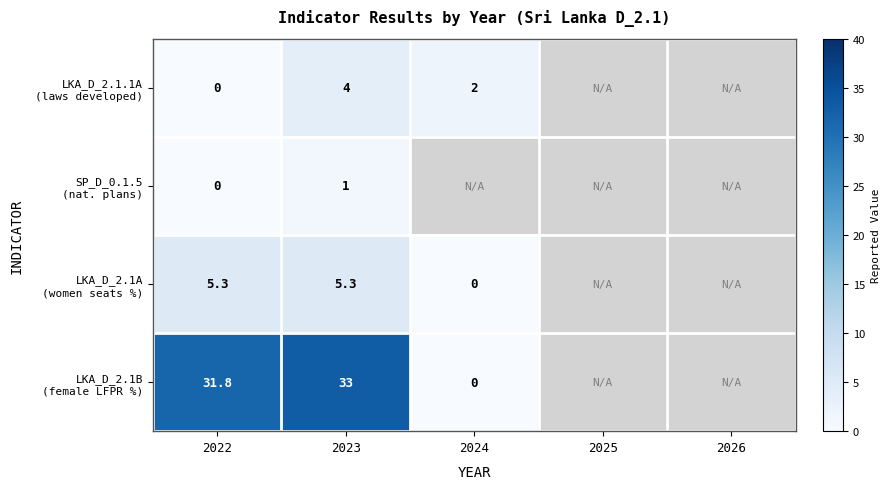

What is the spread (max minus min) of values at 2022?

31.8